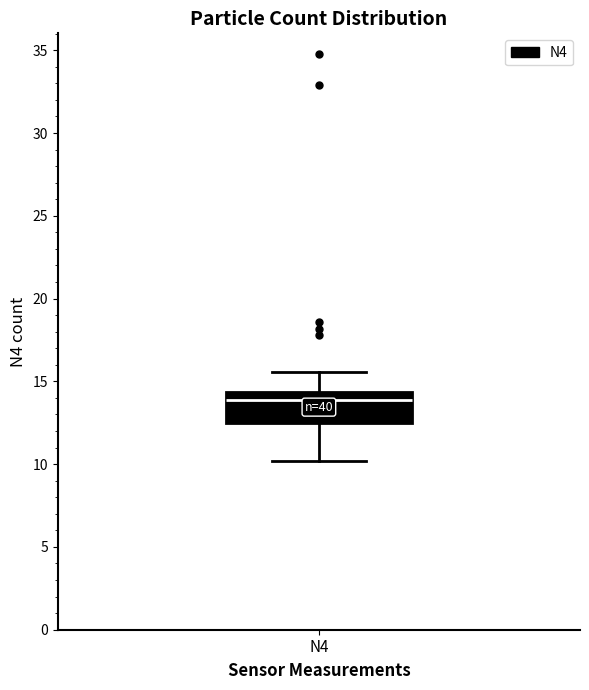

Transcribe this box plot: give where the median line is, the range the box spans, and where the two whiskers end, as read against the y-axis. The values are not printed on the chart, so give them approximately, as read against the axis.

median 14.0, box 12.5 to 14.5, whiskers 10.0 to 15.5